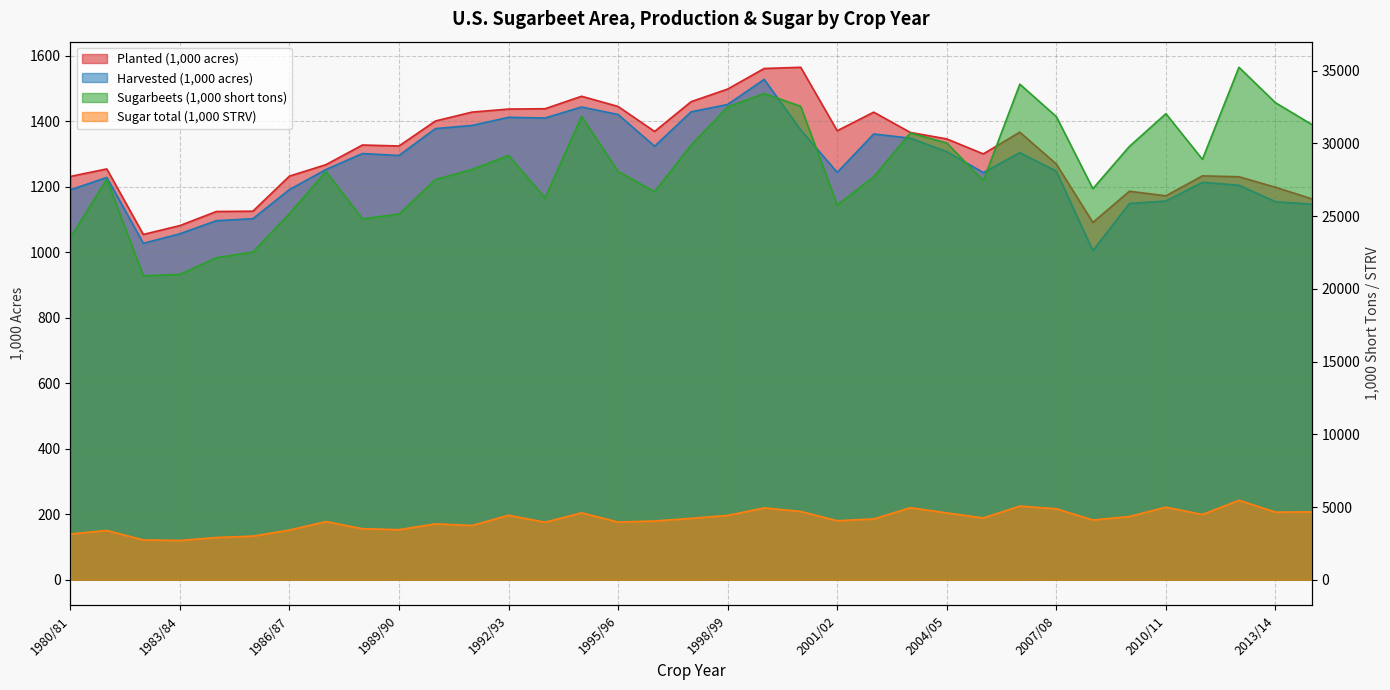

Reading left to right, extract all data points from this chart.

Planted (1,000 acres): 1231.0	1254.0	1054.0	1081.0	1124.0	1125.0	1232.0	1267.0	1327.0	1324.0	1400.4	1427.4	1436.7	1437.7	1475.8	1444.6	1368.4	1459.3	1497.8	1560.6	1564.2	1370.5	1427.3	1365.4	1345.6	1299.8	1366.2	1268.8	1090.7	1185.8	1171.9	1232.8	1230.1	1198.0	1162.5
Harvested (1,000 acres): 1190.0	1228.0	1027.0	1056.0	1096.0	1102.0	1191.0	1252.0	1301.0	1295.0	1377.2	1386.7	1411.5	1409.4	1443.0	1420.1	1323.3	1428.3	1450.7	1527.3	1373.0	1243.4	1360.7	1347.8	1306.7	1242.9	1303.6	1246.8	1004.5	1148.5	1156.1	1213.2	1204.1	1154.0	1146.3
Sugarbeets (1,000 short tons): 23502.0	27538.0	20894.0	20992.0	22134.0	22529.0	25162.0	28072.0	24810.0	25131.0	27513.0	28203.0	29168.0	26249.0	31853.0	28065.0	26680.0	29886.0	32499.0	33420.0	32541.0	25764.0	27707.0	30710.0	30021.0	27433.0	34064.0	31834.0	26881.0	29783.0	32034.0	28896.0	35224.0	32789.0	31285.0
Sugar total (1,000 STRV): 3149.0	3388.0	2737.0	2699.0	2905.0	3000.0	3416.0	3998.0	3507.0	3442.0	3842.0	3729.0	4433.0	3954.2	4601.1	3966.5	4040.1	4222.2	4422.7	4938.8	4695.1	4055.7	4181.0	4951.0	4595.2	4248.5	5062.4	4879.8	4107.1	4348.0	4987.5	4486.7	5463.3	4648.3	4666.5